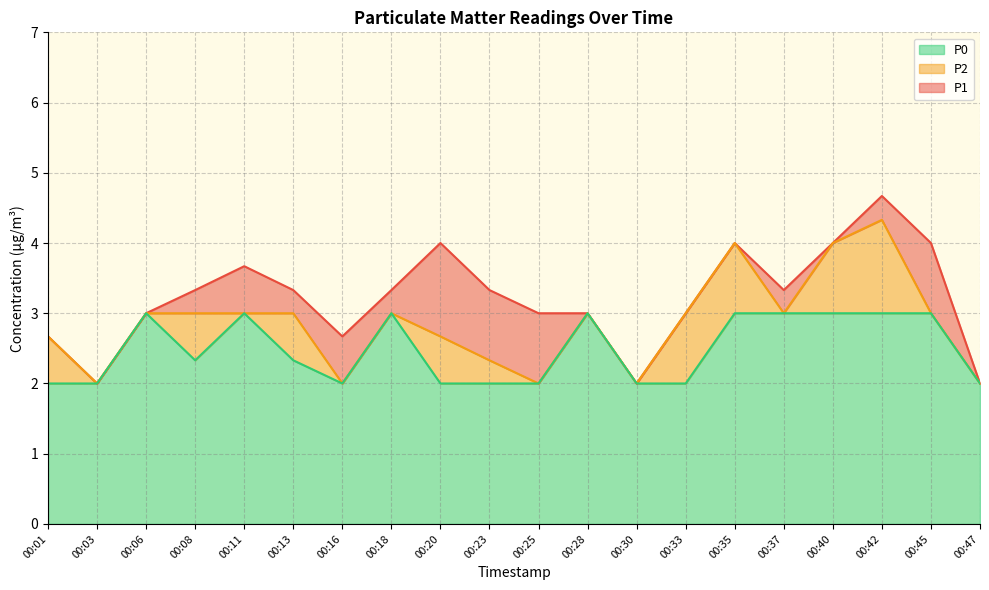

Which series has the largest range (max minus min)?

P1